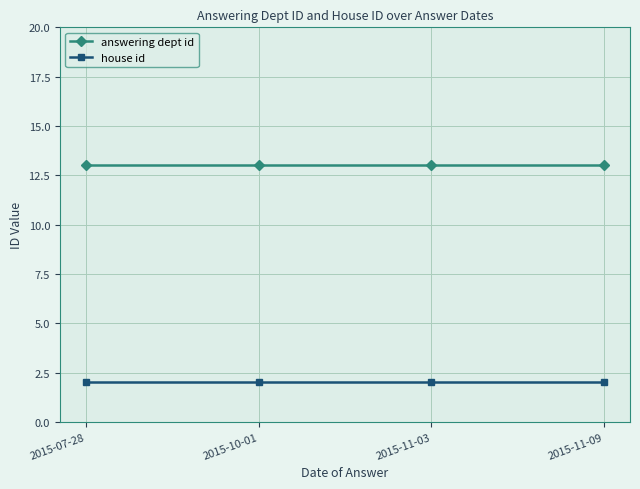

What are all the series names shown in the legend?

answering dept id, house id